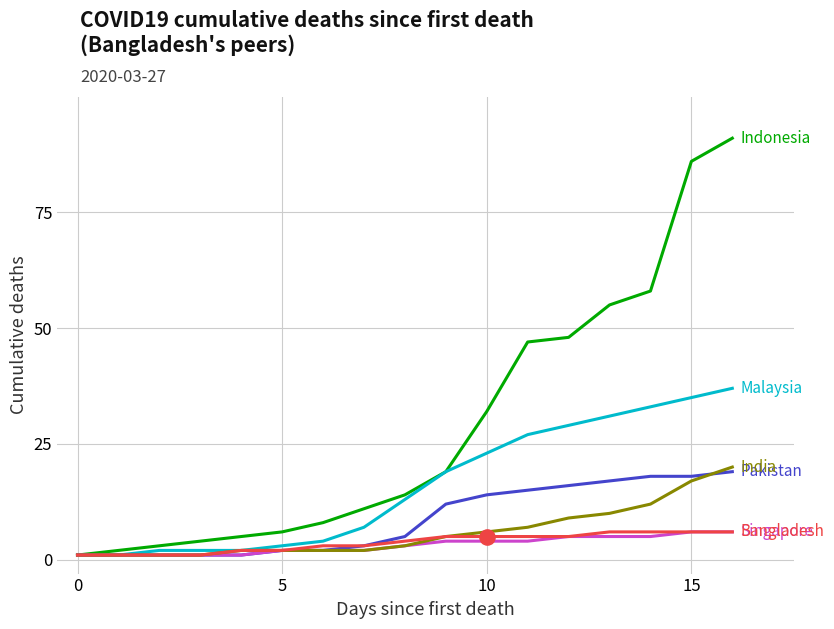

What is the greatest value displayed?

91